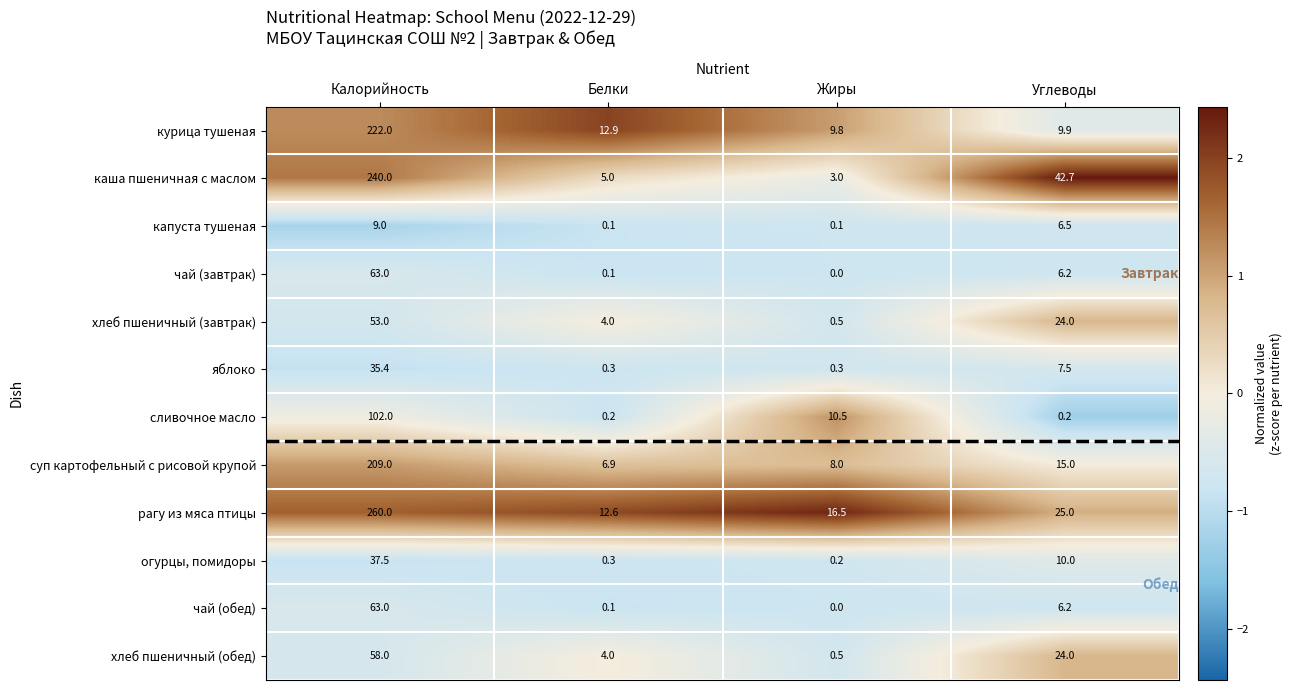

Rank the categories by огурцы, помидоры value from highest to lowest.

Калорийность, Углеводы, Белки, Жиры